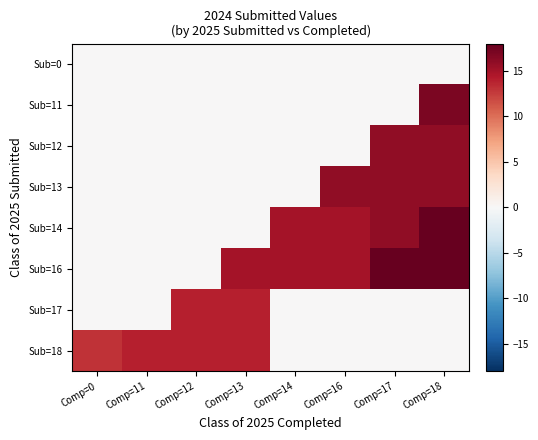

Which series has the largest total across all categories?

Sub=16